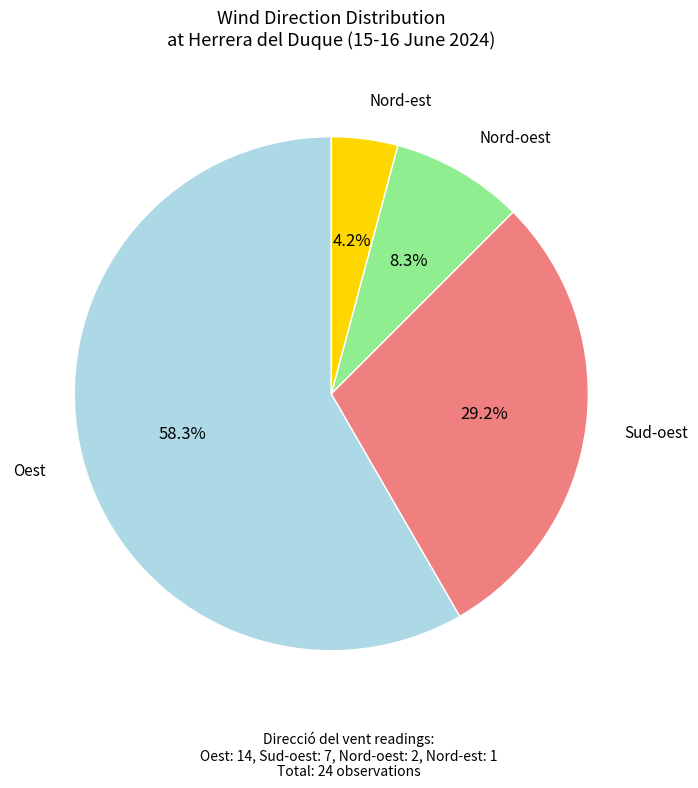

Which has a higher value, Oest or Sud-oest?

Oest